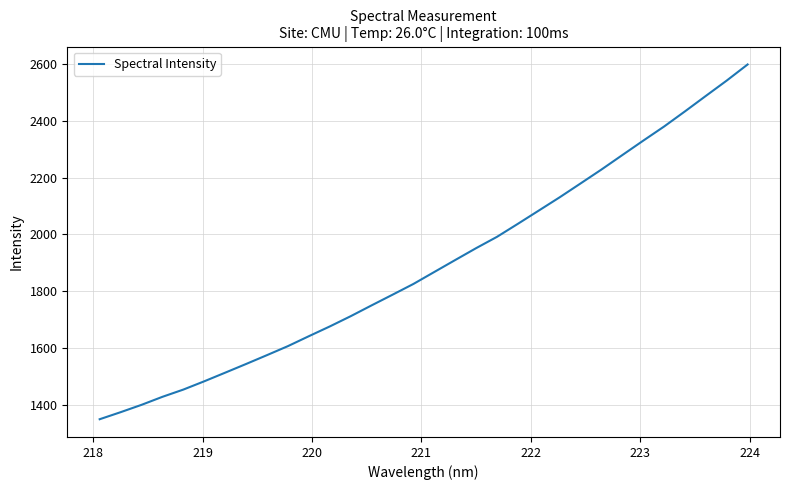

What is the smallest value displayed?

1350.0